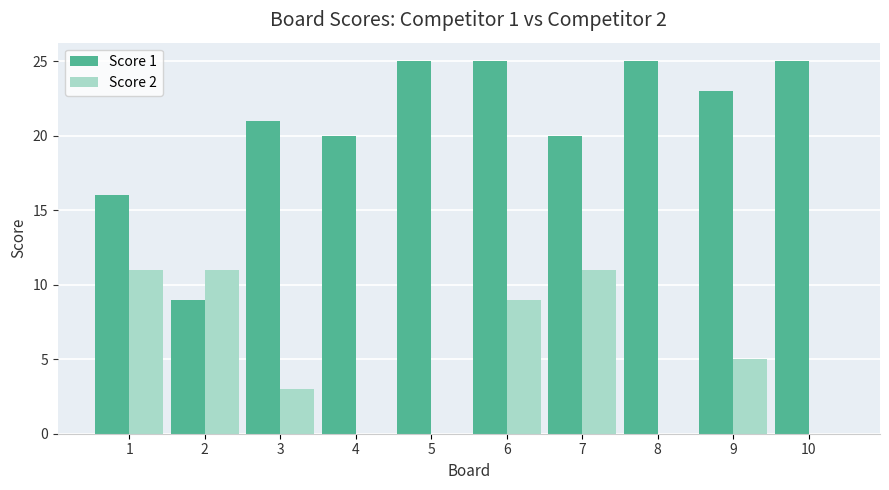

Count the number of categories in the chart.

10